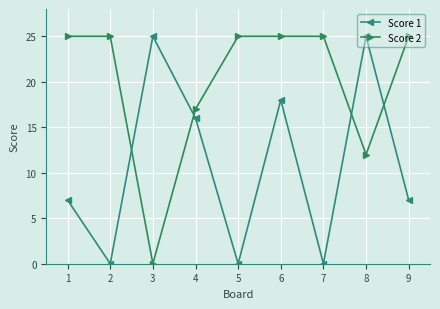

Which series changed the most between 4 and 8?

Score 1